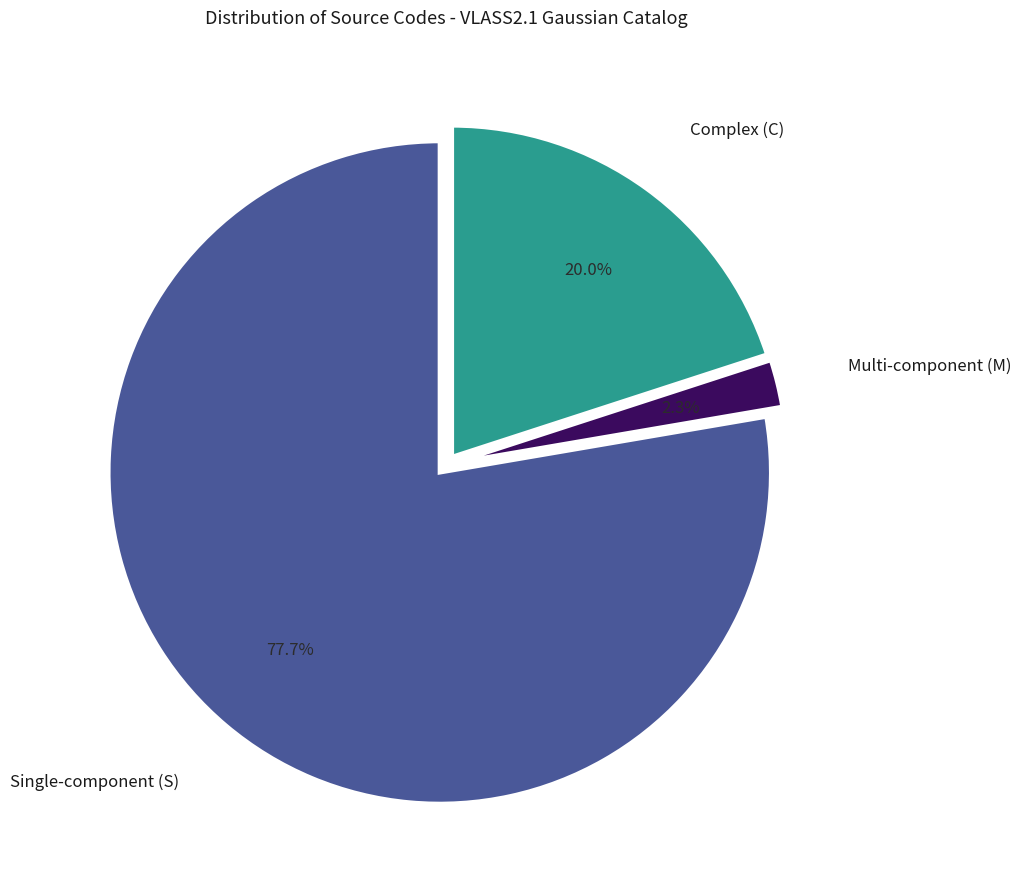

Is there any slice that represents more than half of the pie?

Yes